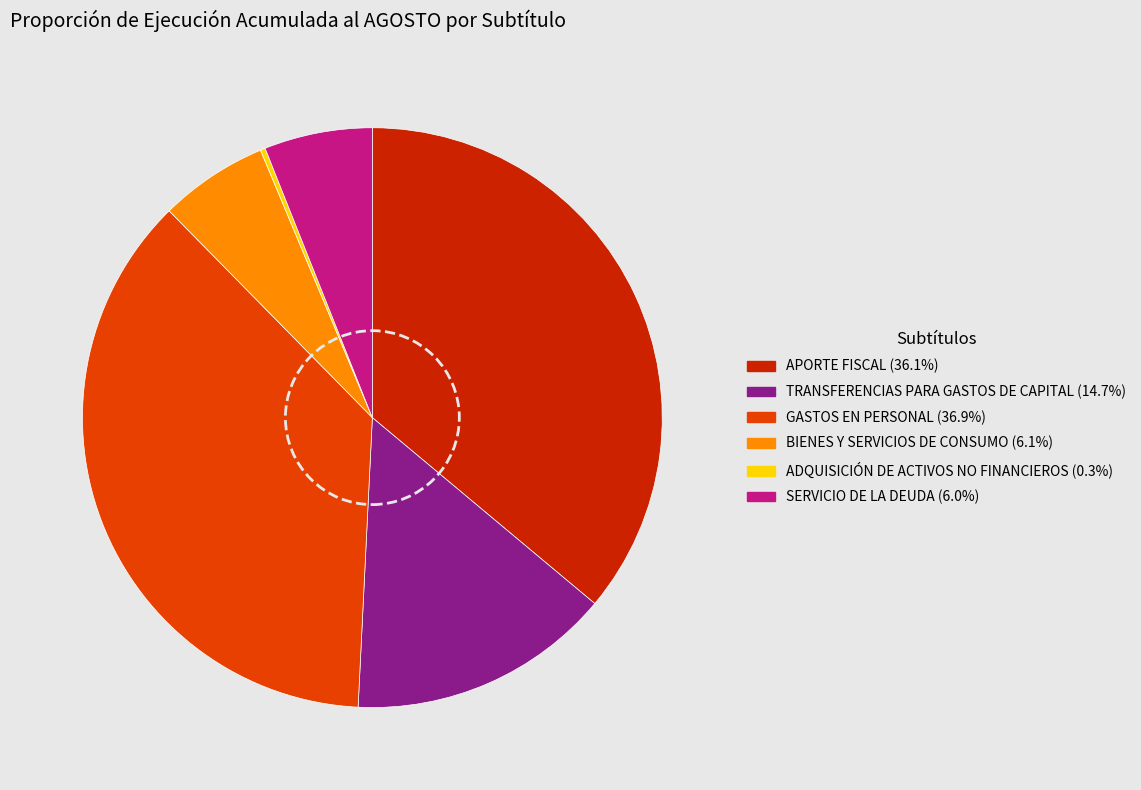

Is BIENES Y SERVICIOS DE CONSUMO the majority of the pie?

No